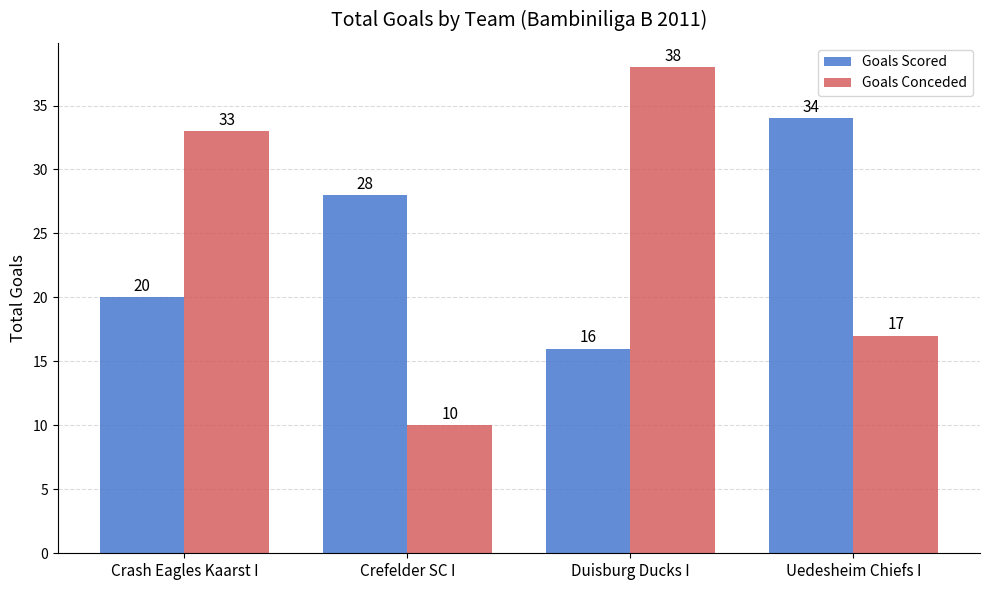

What is the value of the Goals Scored bar at the 4th from the left?

34